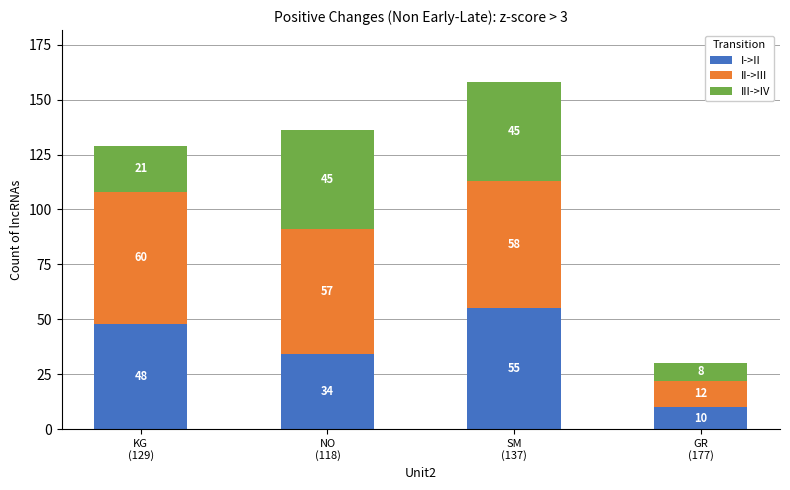

What is the maximum value for I->II?

55